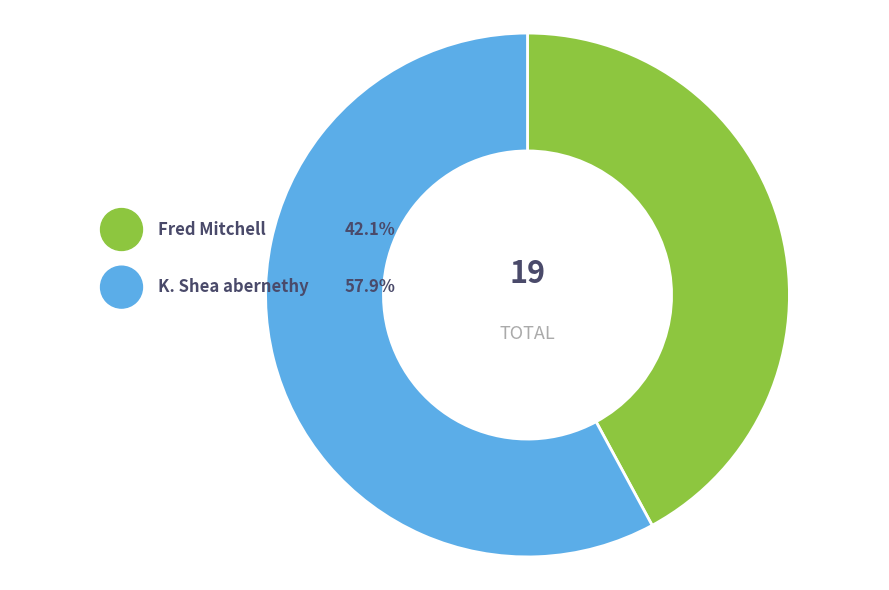

Does Fred Mitchell represent more than half of the total?

No